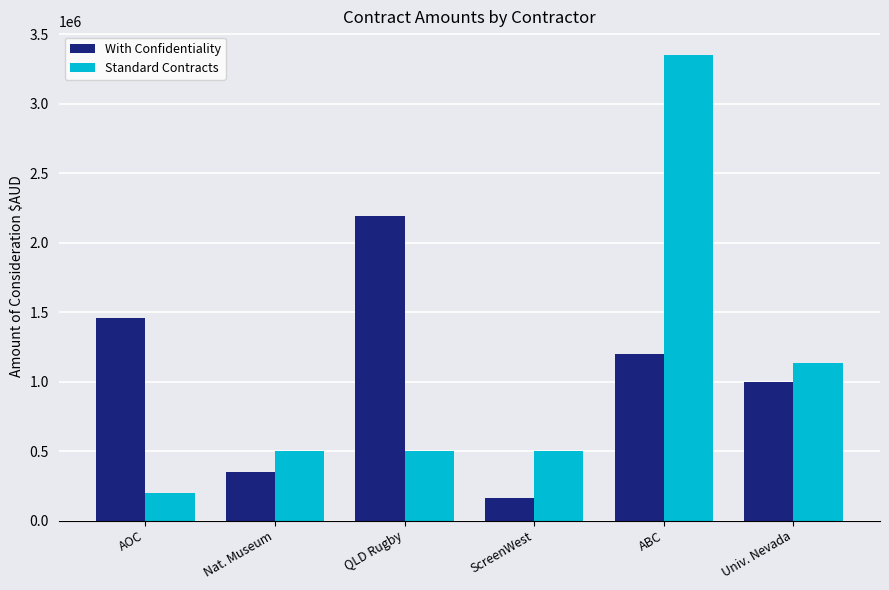

Does the chart contain any negative values?

No